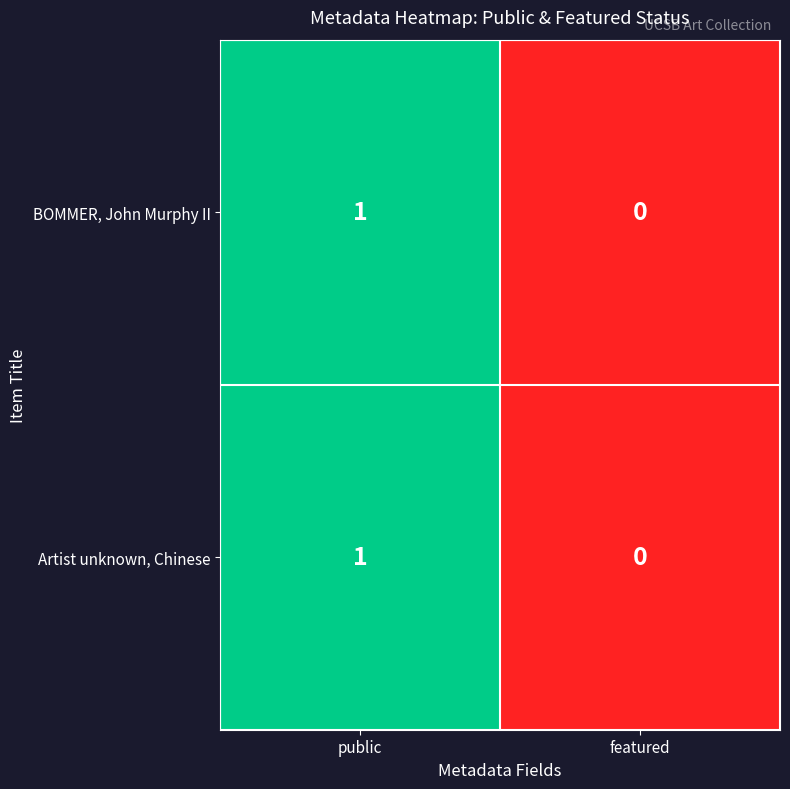

At which category is the sum across all series the highest?

public